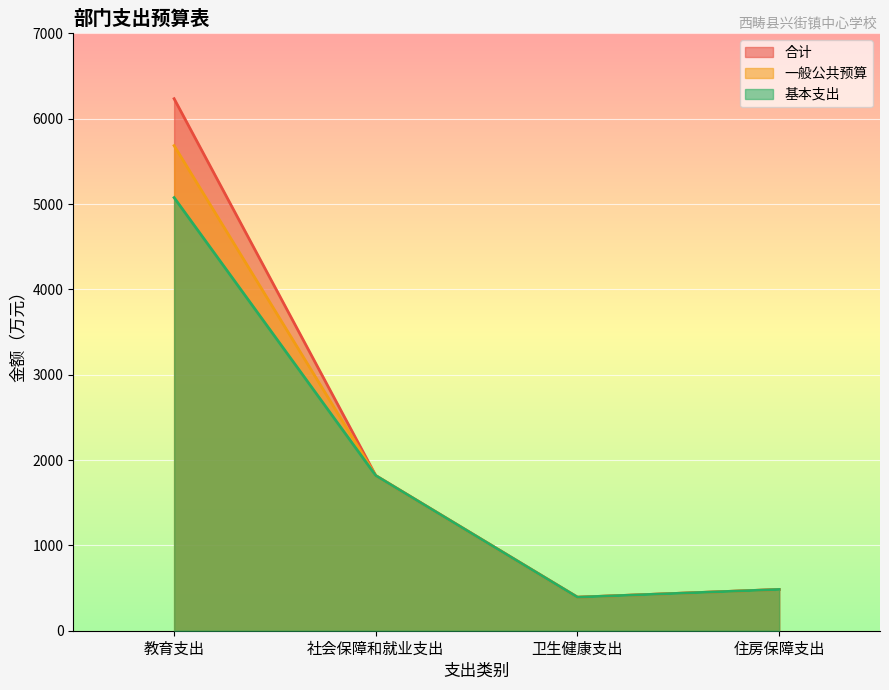

What are all the series names shown in the legend?

合计, 一般公共预算, 基本支出